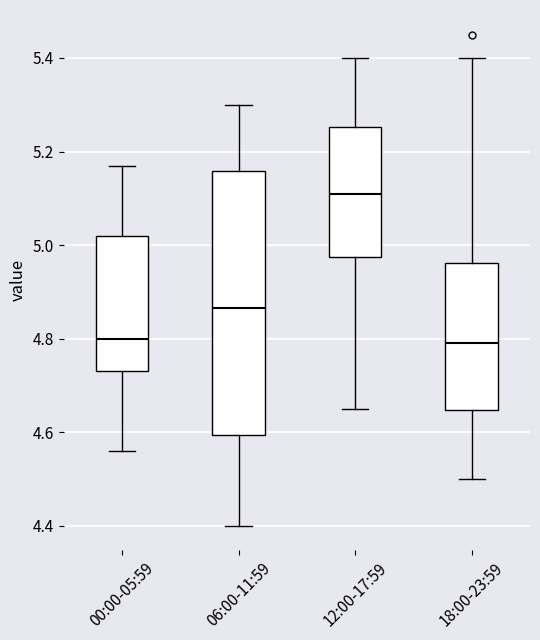

Where does the median line of the box for 18:00-23:59 sit on the y-axis? The values are not printed on the chart, so give them approximately, as read against the axis.

4.80